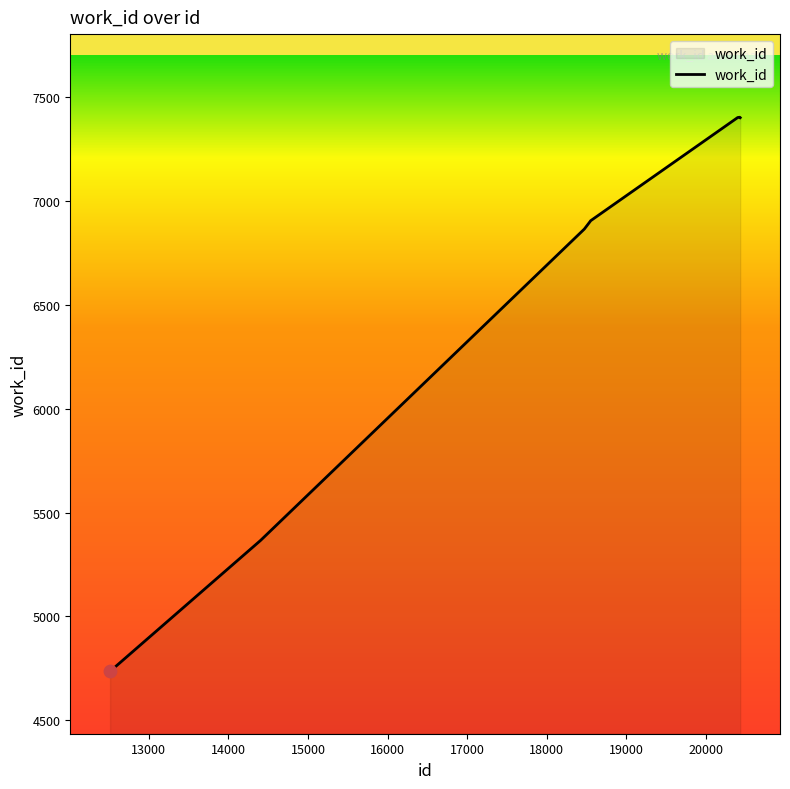

What is the minimum value shown in the chart?

4736